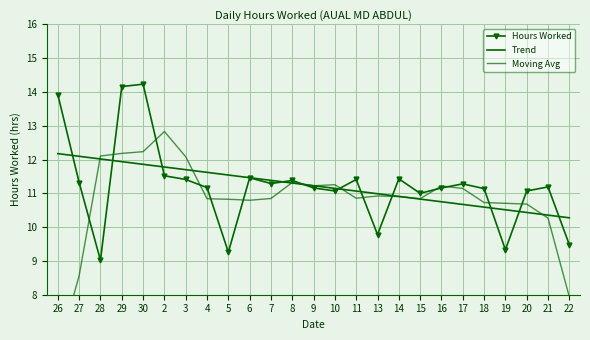

Which series has the largest total across all categories?

Hours Worked